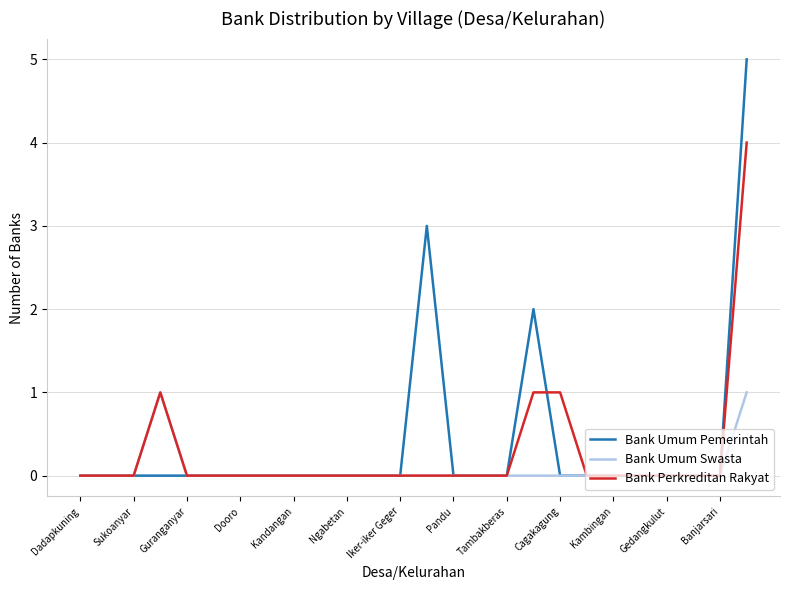

How many Bank Perkreditan Rakyat values are between 0 and 1?

25